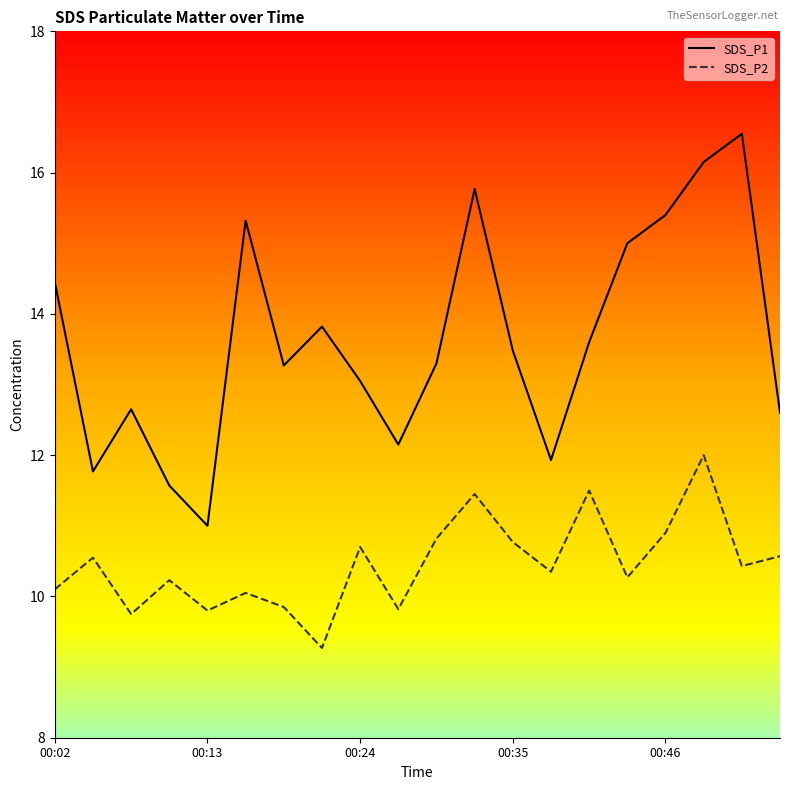

What is the difference between the maximum and minimum values in the SDS_P2 series?

2.7